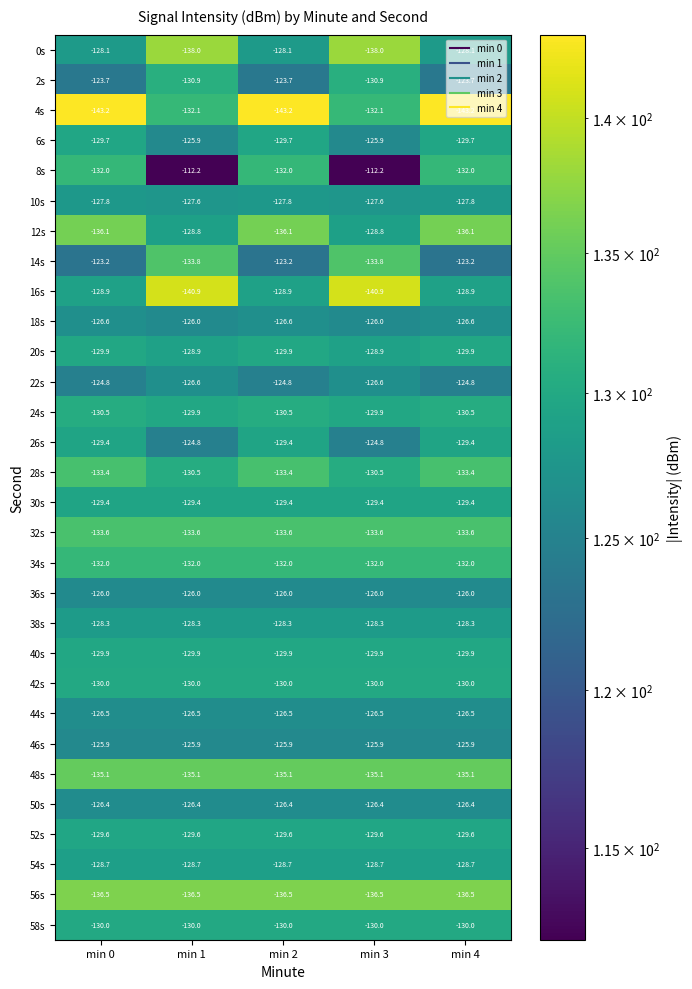

What is the difference between the highest and lowest values at min 3?

28.7